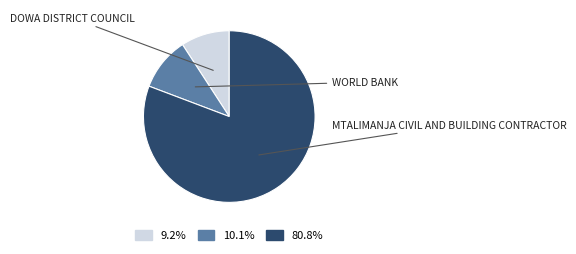

Does any single category account for the majority?

Yes